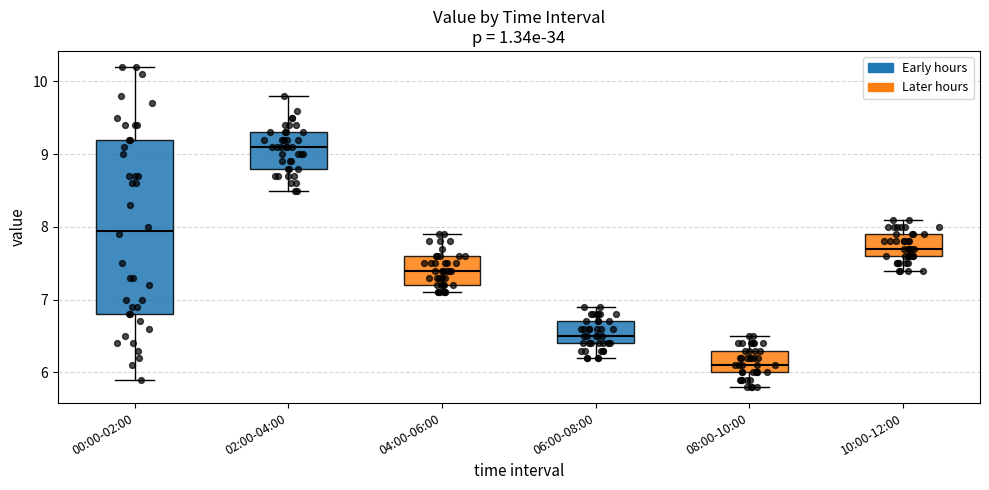

Which box has the highest median line?

02:00-04:00